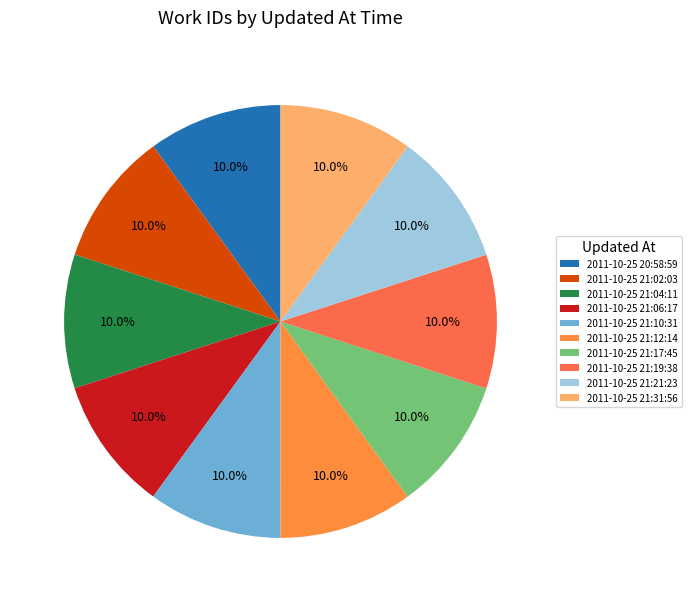

Is it true that 2011-10-25 21:21:23 is 10% of the pie?

True